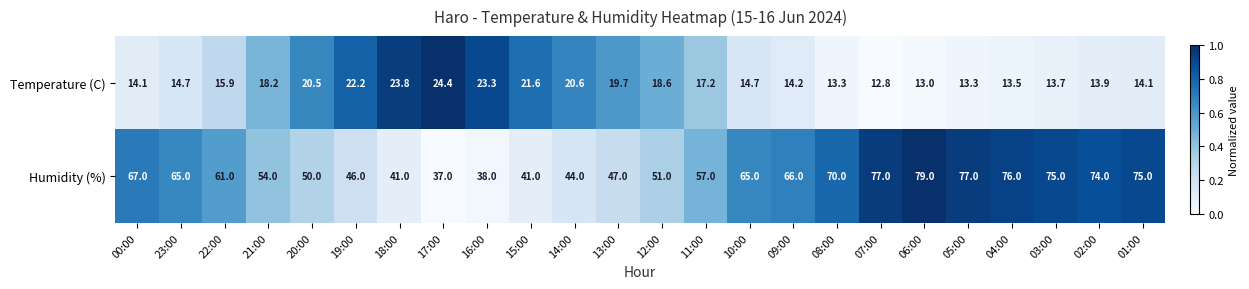

Where does the Humidity (%) series first go above 65?

00:00